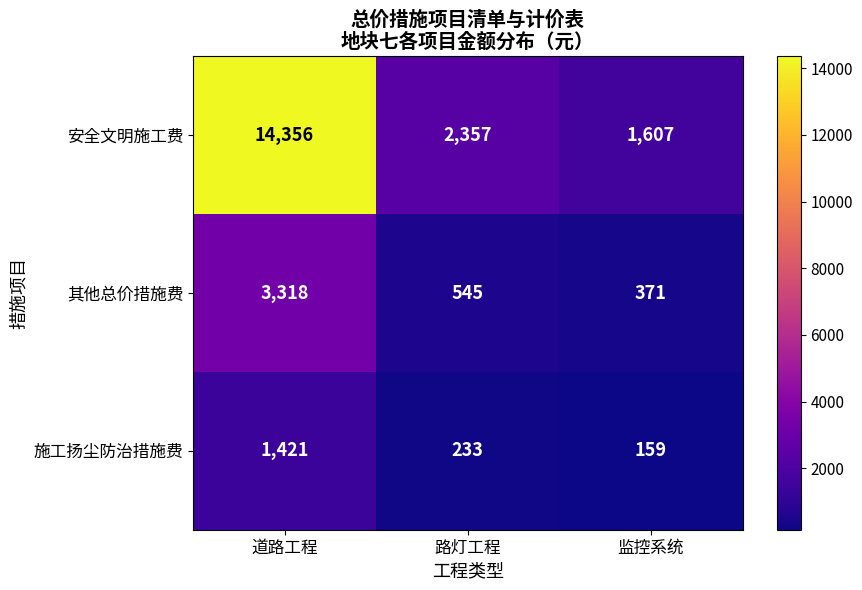

At 路灯工程, list the series in order from largest to smallest.

安全文明施工费, 其他总价措施费, 施工扬尘防治措施费